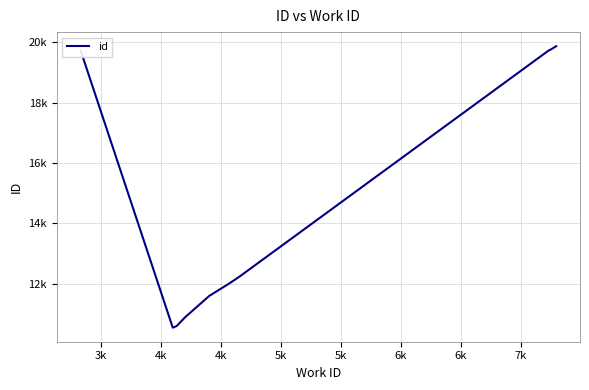

Does the chart display data point markers on the line(s)?

No